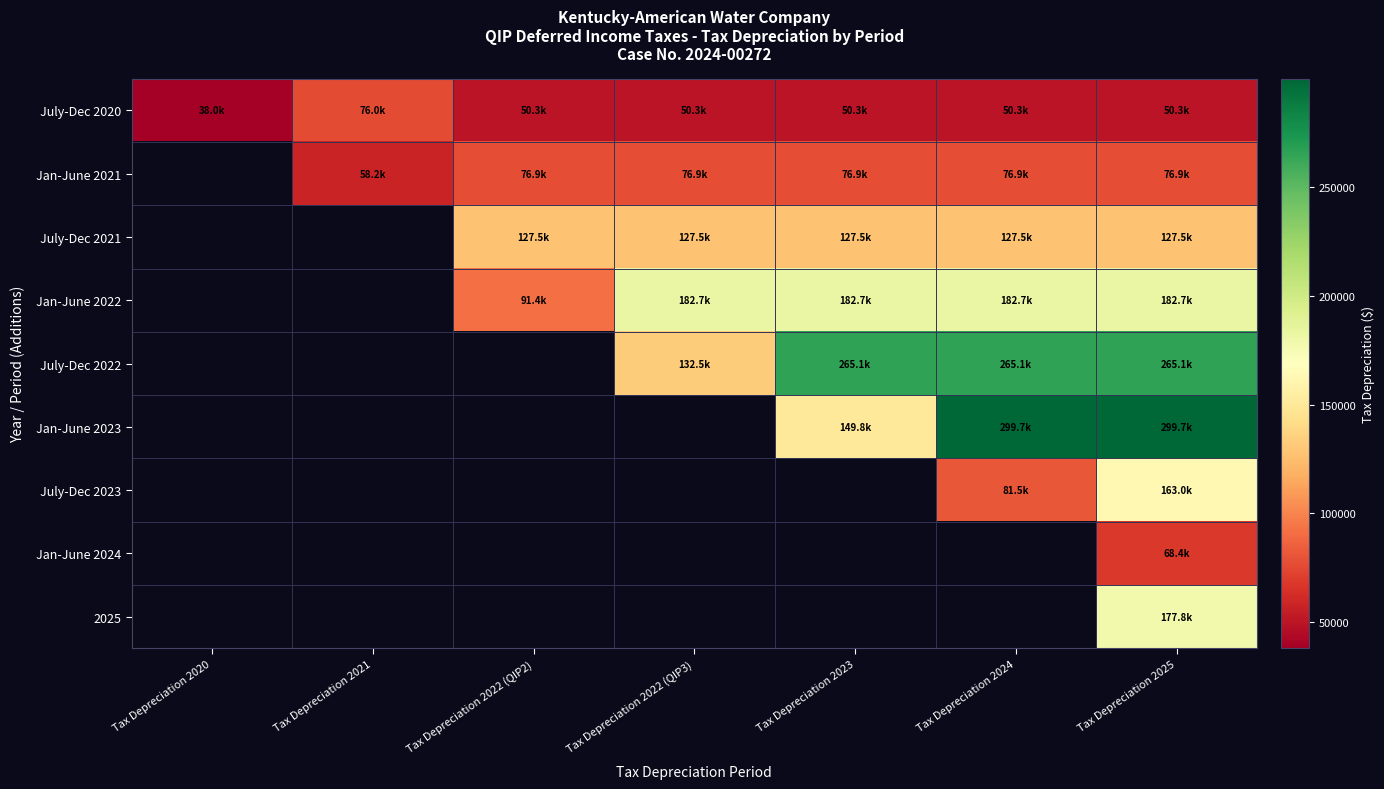

Is it true that July-Dec 2020 equals 50264.8 at Tax Depreciation 2022 (QIP2)?

True